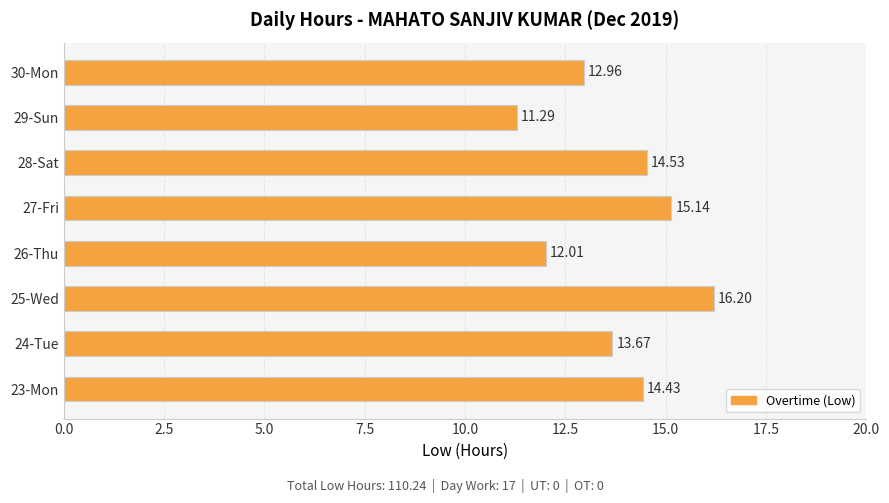

Which has a higher value, 24-Tue or 27-Fri?

27-Fri